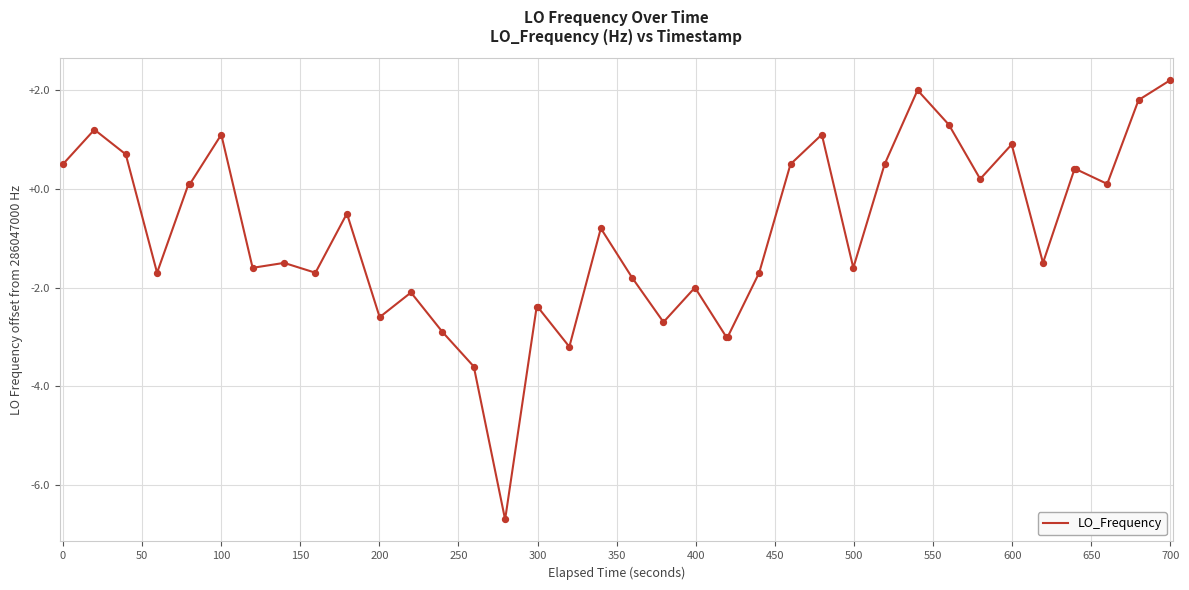

What is the smallest value displayed?

-6.7